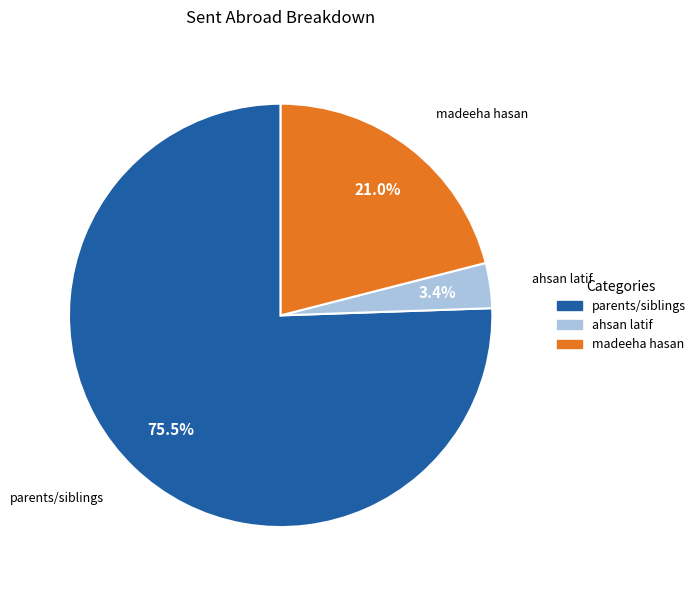

Which slice is the largest?

parents/siblings